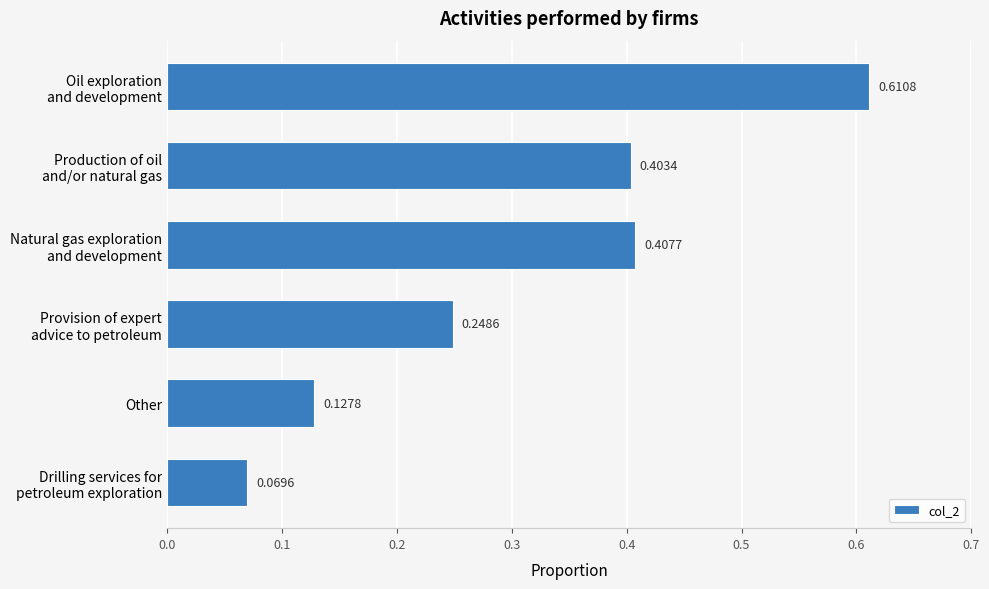

What is the average value?

0.3